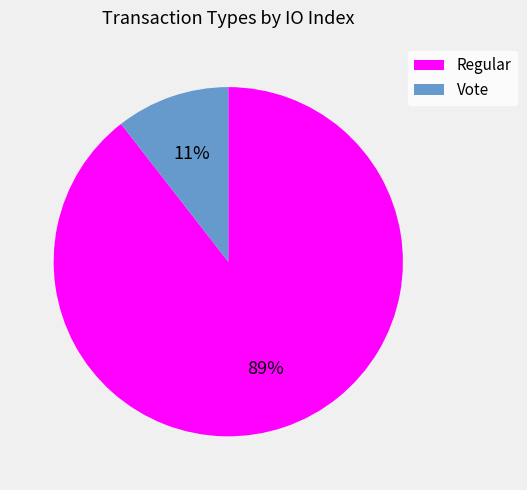

Which category has the biggest portion of the pie?

Regular